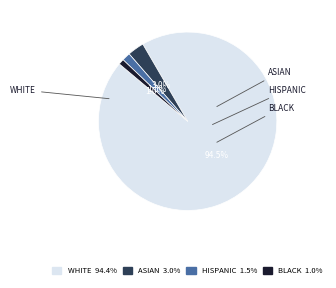

Is there a majority slice in this chart?

Yes